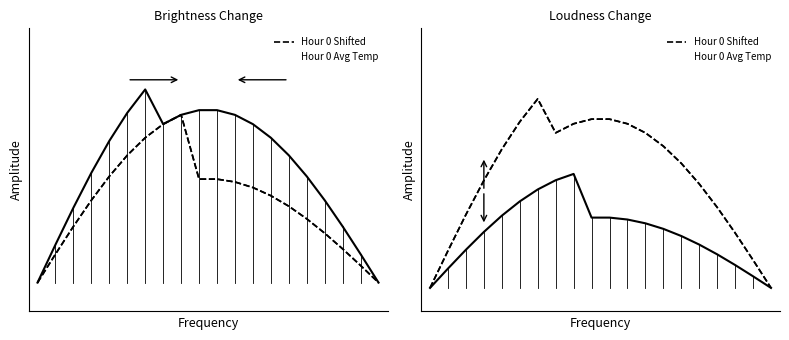

How many points are higher than both their immediate neighbors (excluding endpoints)?

1